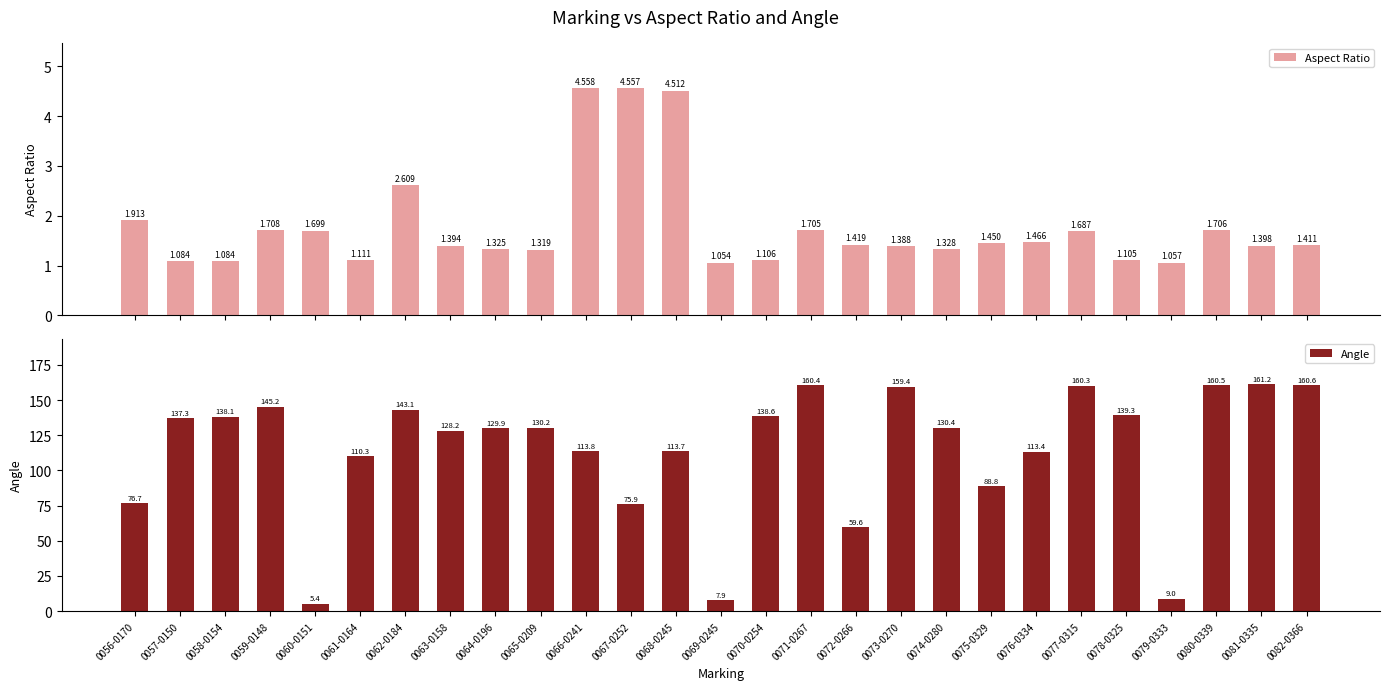

What are all the series names shown in the legend?

Aspect Ratio, Angle